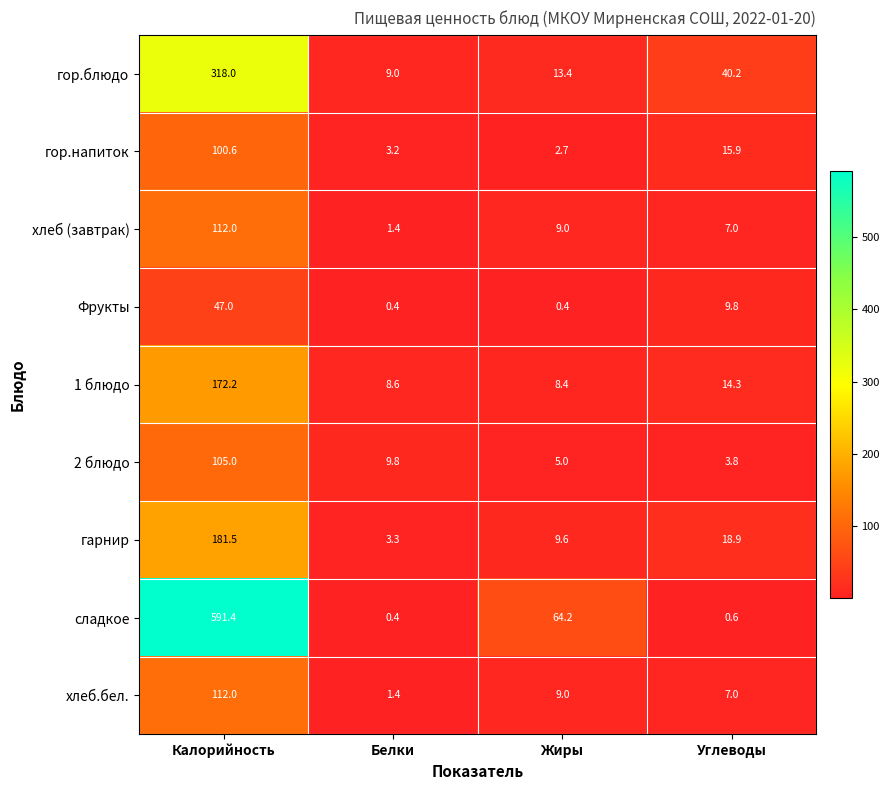

Which series has the widest spread of values?

сладкое